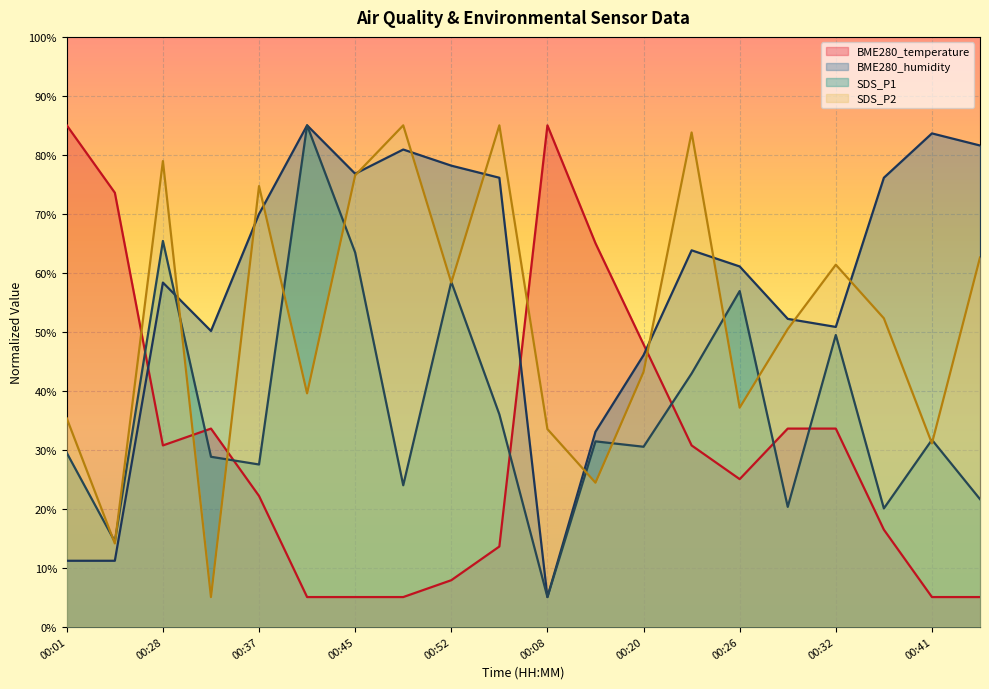

Reading left to right, transcribe all the data shown in this chart.

BME280_temperature: 85.0	73.6	30.7	33.6	22.1	5.0	5.0	5.0	7.9	13.6	85.0	65.0	47.9	30.7	25.0	33.6	33.6	16.4	5.0	5.0
BME280_humidity: 11.2	11.2	58.3	50.1	70.0	85.0	76.8	80.9	78.2	76.1	5.0	33.0	46.0	63.8	61.1	52.2	50.8	76.1	83.6	81.6
SDS_P1: 29.4	14.4	65.4	28.8	27.5	85.0	63.4	24.0	58.5	36.0	5.0	31.4	30.5	42.9	56.9	20.3	49.4	20.0	31.7	21.6
SDS_P2: 35.3	14.1	78.9	5.0	74.7	39.5	76.5	85.0	58.3	85.0	33.5	24.4	43.2	83.8	37.1	50.5	61.4	52.3	31.1	62.6